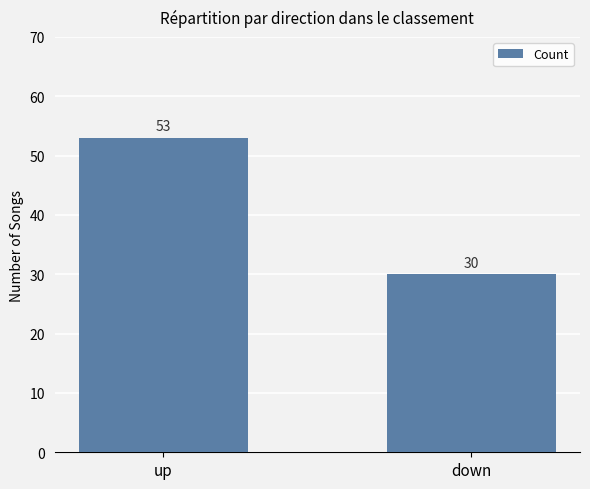

What is the average value?

42